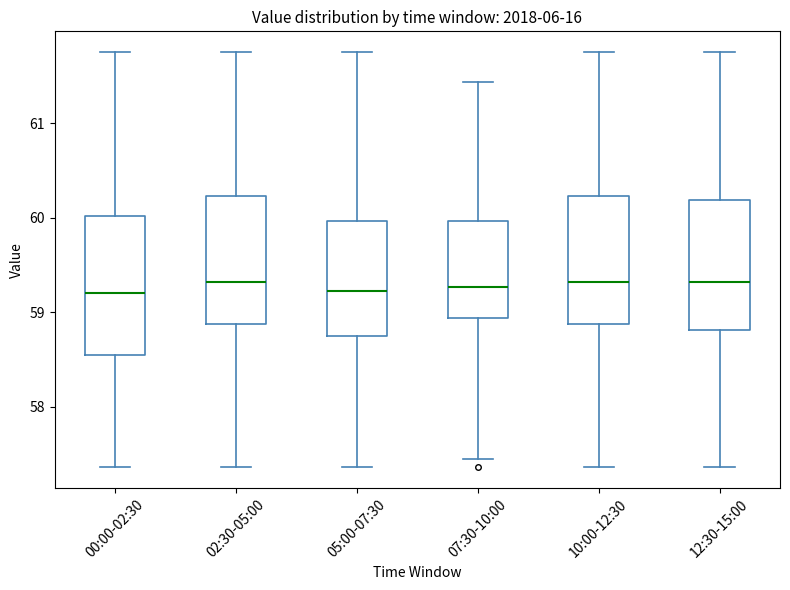

Reading left to right, read every box against the y-axis: the position of its median line, the range the box covers, and the ends of its whiskers. The values are not printed on the chart, so give them approximately, as read against the axis.

00:00-02:30: median 59.2, box 58.6 to 60.0, whiskers 57.4 to 61.8
02:30-05:00: median 59.3, box 58.9 to 60.2, whiskers 57.4 to 61.8
05:00-07:30: median 59.2, box 58.8 to 60.0, whiskers 57.4 to 61.8
07:30-10:00: median 59.3, box 58.9 to 60.0, whiskers 57.5 to 61.4
10:00-12:30: median 59.3, box 58.9 to 60.2, whiskers 57.4 to 61.8
12:30-15:00: median 59.3, box 58.8 to 60.2, whiskers 57.4 to 61.8